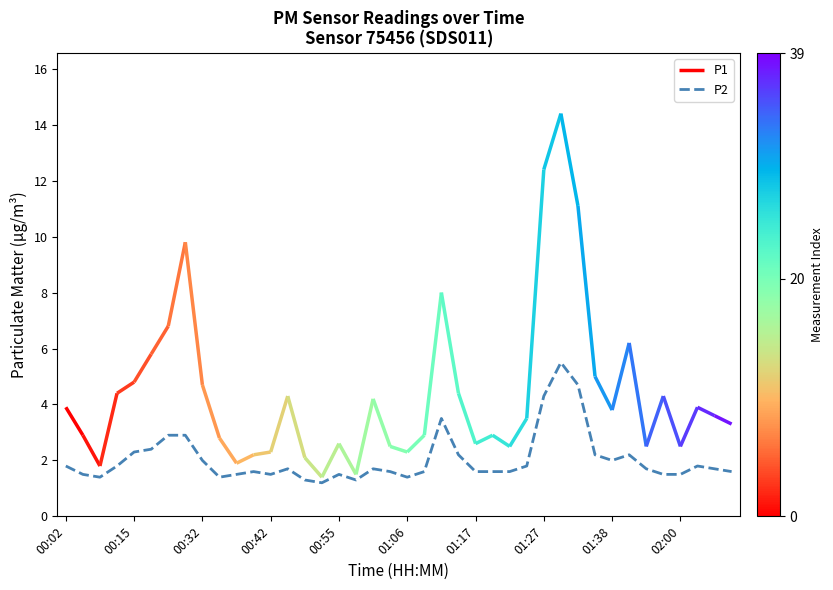

What is the minimum value for P2?

1.2